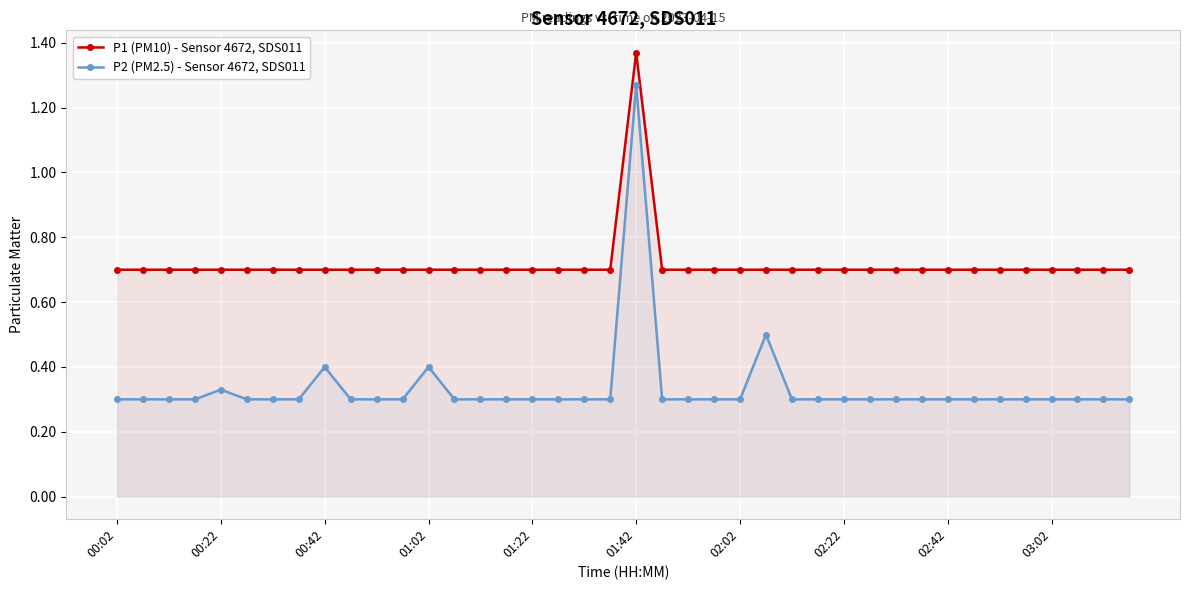

How many lines are shown in the chart?

2